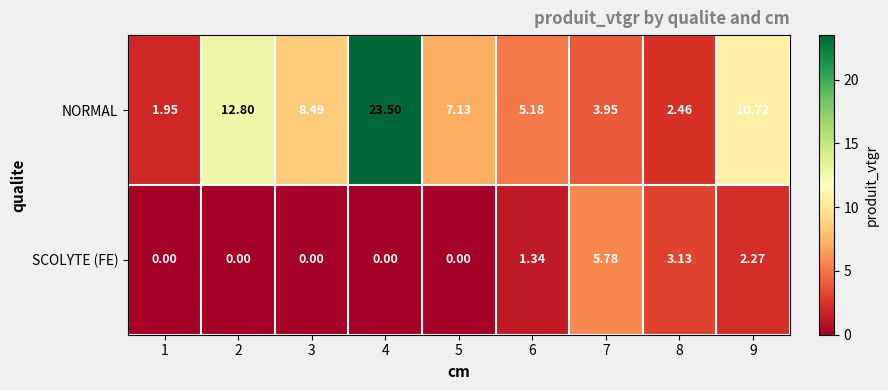

Rank the series by their average value, from highest to lowest.

NORMAL, SCOLYTE (FE)